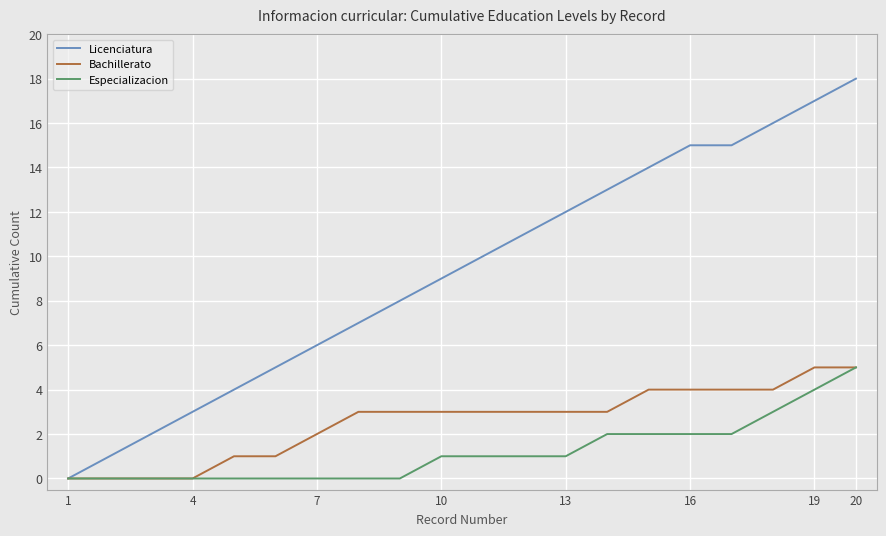

What is the greatest value displayed?

18